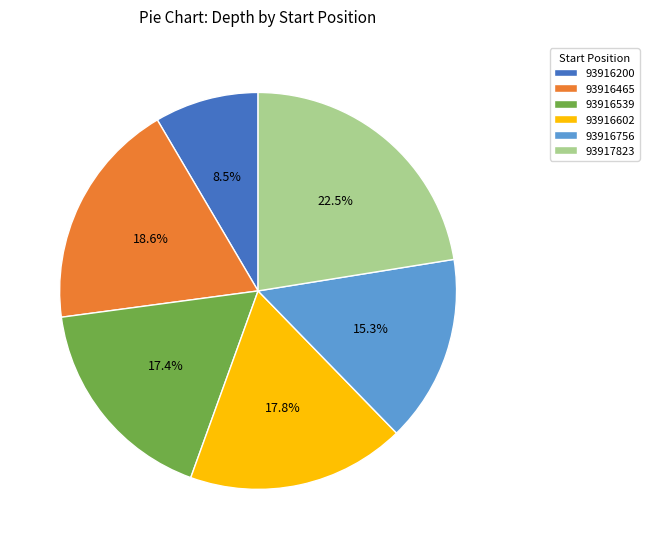

Is there any slice that represents more than half of the pie?

No